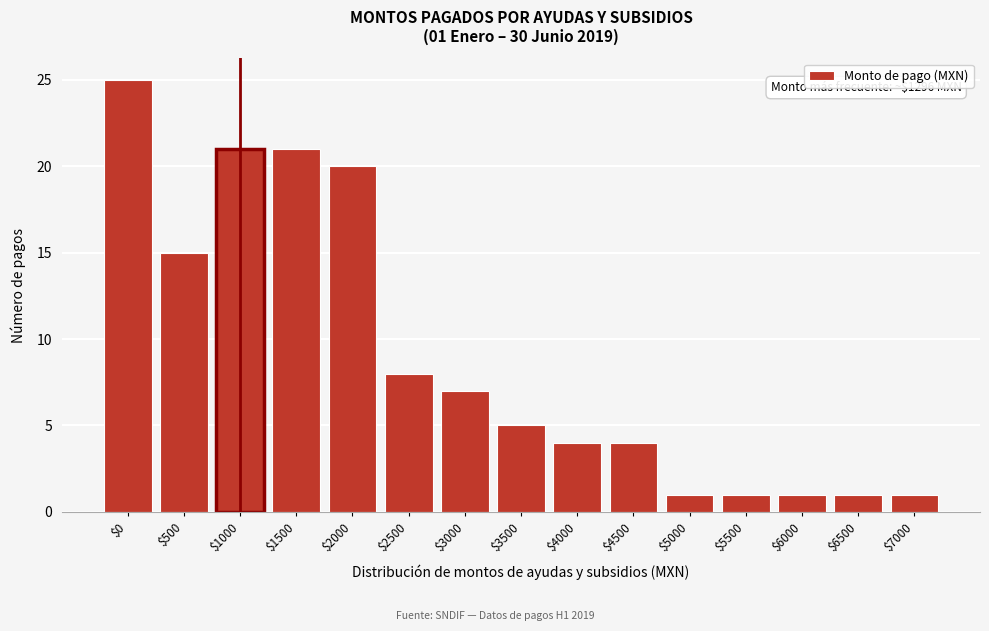

Reading right to left, transcribe all the data shown in this chart.

1	1	1	1	1	4	4	5	7	8	20	21	21	15	25